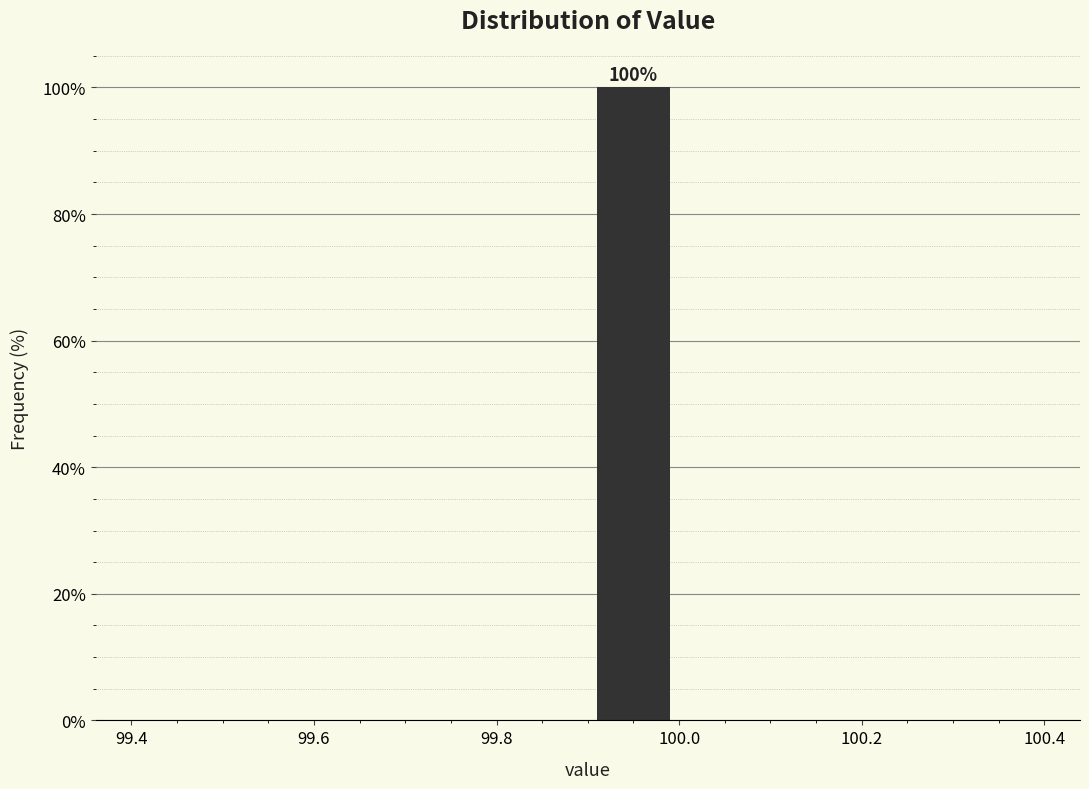

Which range on the x-axis has the tallest bar?

99.9 to 100.0